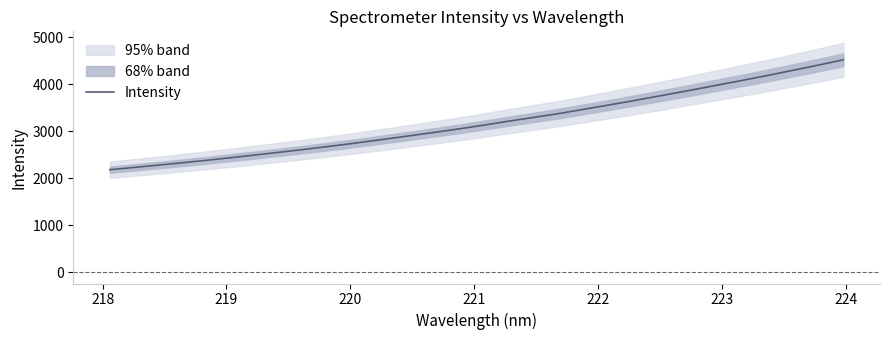

What is the lowest value of the Intensity series?

2180.0